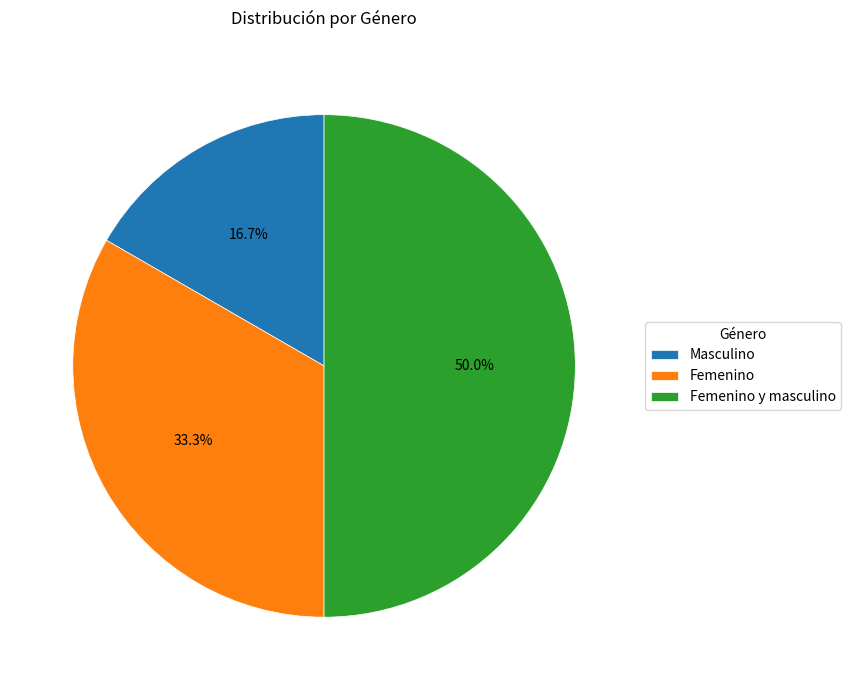

Rank the categories by value from highest to lowest.

Femenino y masculino, Femenino, Masculino